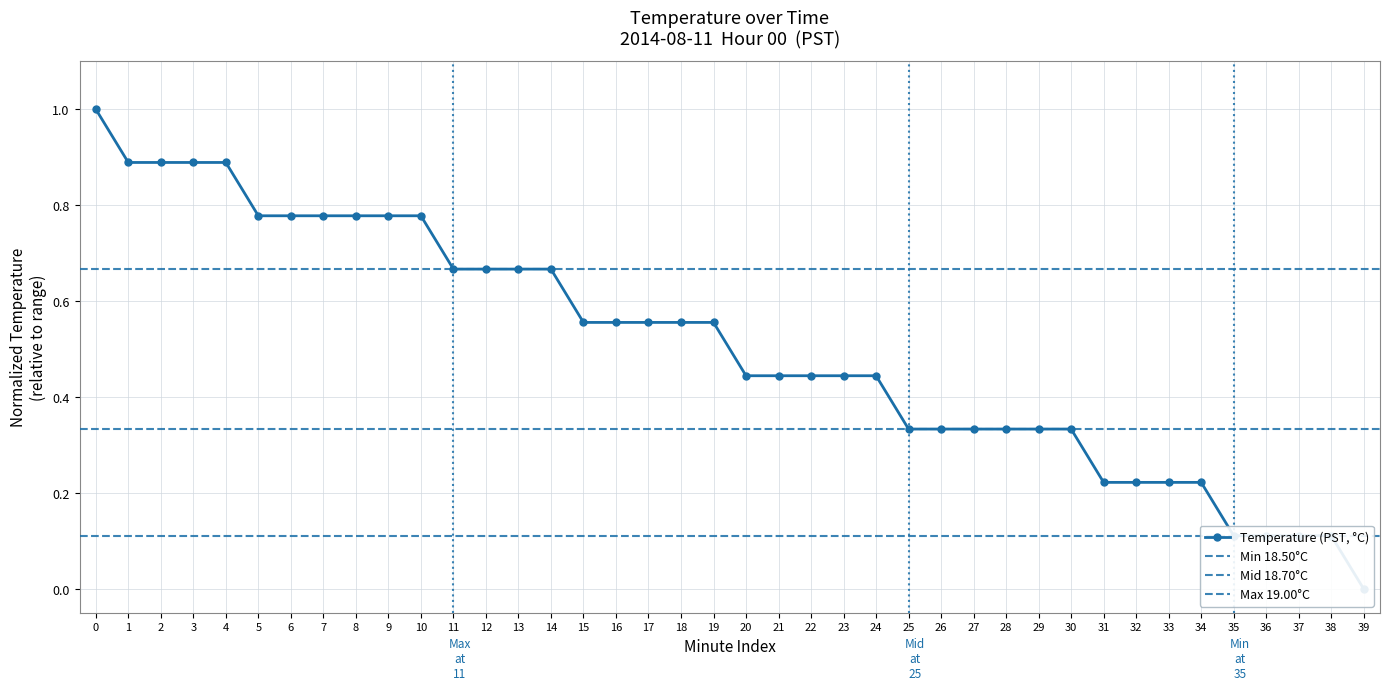

Reading right to left, list all the values displayed in this chart.

39=0.0	38=0.1	37=0.1	36=0.1	35=0.1	34=0.2	33=0.2	32=0.2	31=0.2	30=0.3	29=0.3	28=0.3	27=0.3	26=0.3	25=0.3	24=0.4	23=0.4	22=0.4	21=0.4	20=0.4	19=0.6	18=0.6	17=0.6	16=0.6	15=0.6	14=0.7	13=0.7	12=0.7	11=0.7	10=0.8	9=0.8	8=0.8	7=0.8	6=0.8	5=0.8	4=0.9	3=0.9	2=0.9	1=0.9	0=1.0